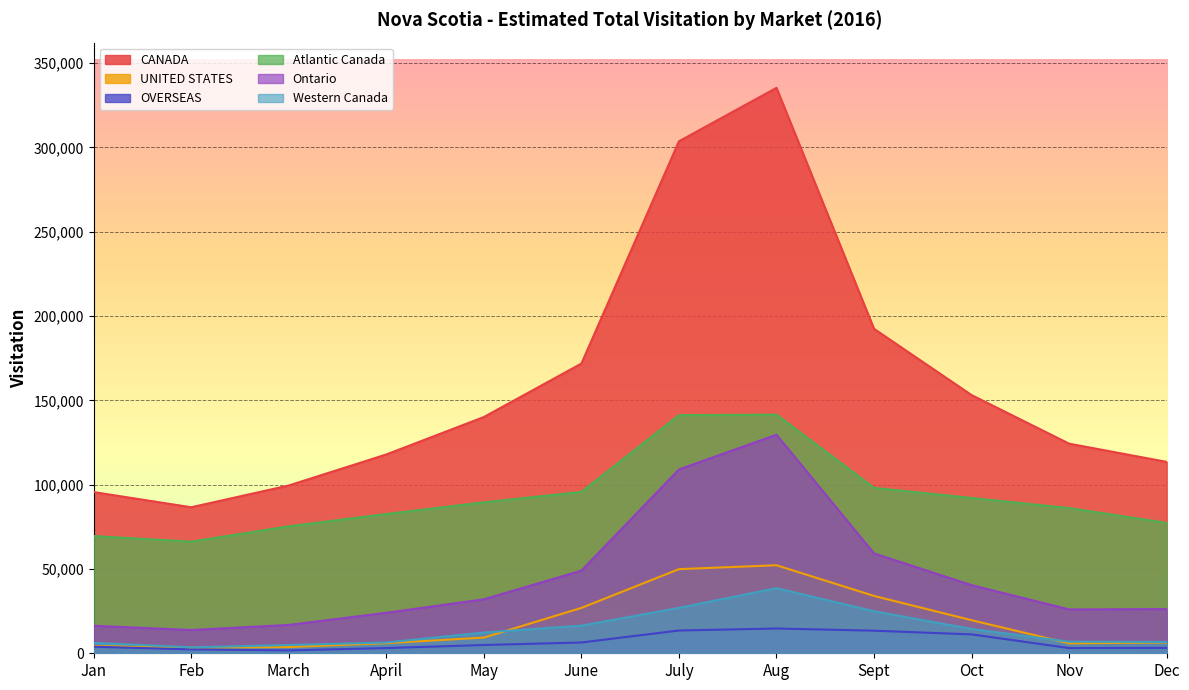

What are all the series names shown in the legend?

CANADA, UNITED STATES, OVERSEAS, Atlantic Canada, Ontario, Western Canada